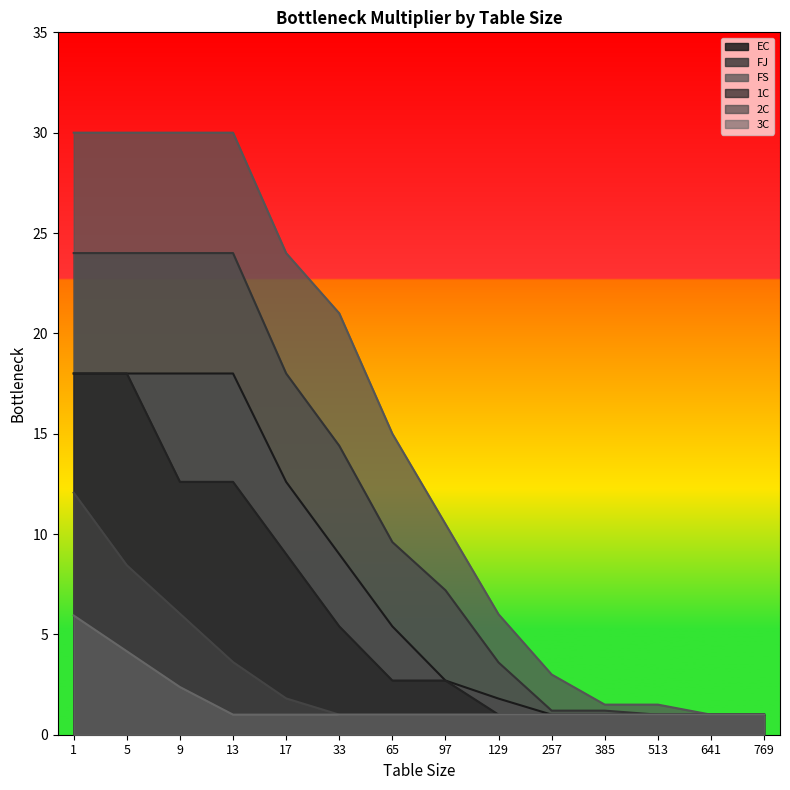

List the series in order of their peak value, highest first.

FS, FJ, EC, 1C, 2C, 3C